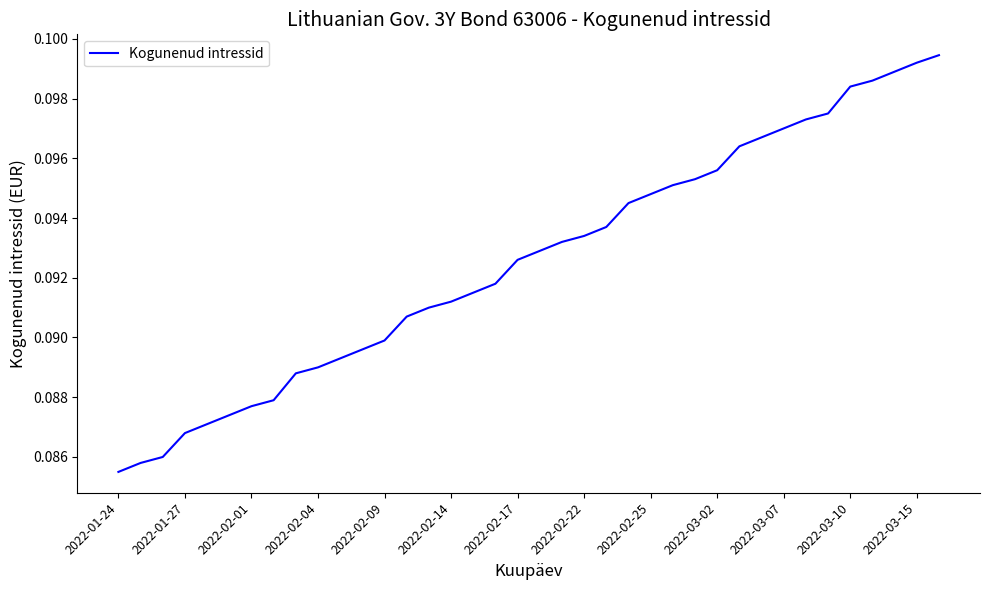

At which label is the value closest to 0?

2022-01-24